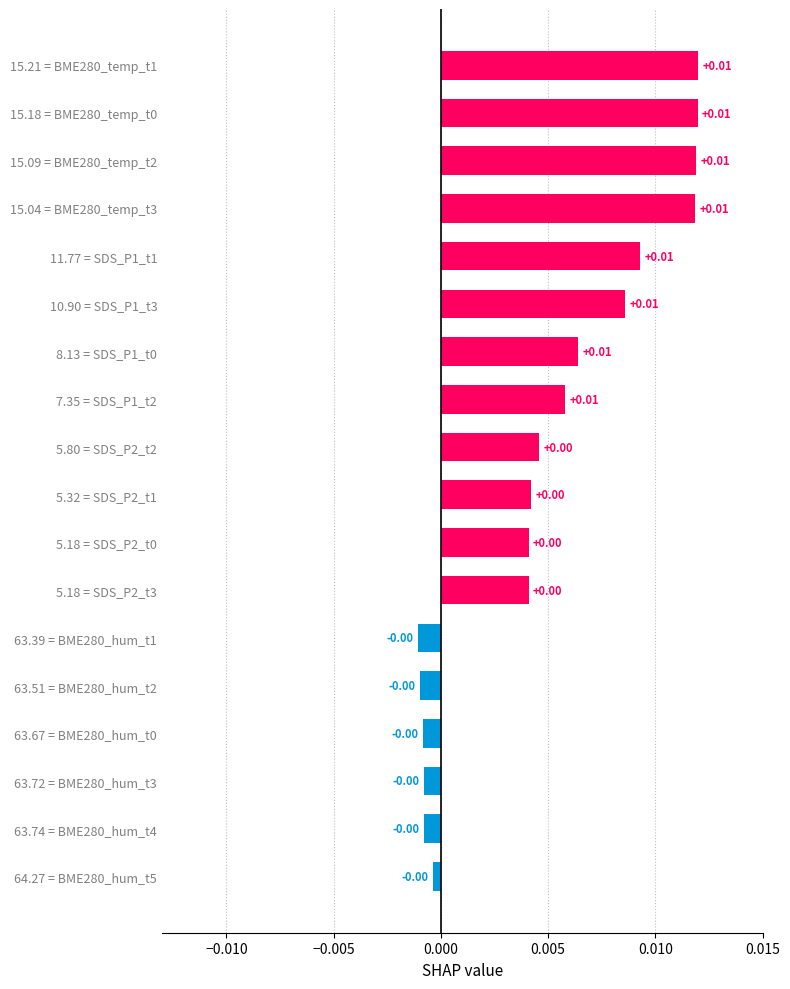

Which has a higher value, 63.74 = BME280_hum_t4 or 7.35 = SDS_P1_t2?

7.35 = SDS_P1_t2